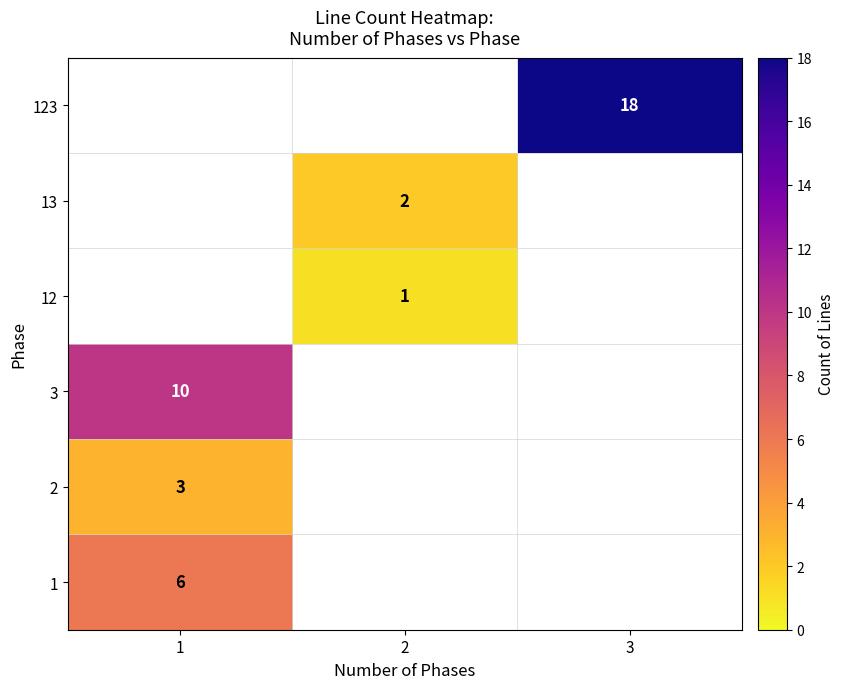

True or false: 3 has a value of 10 at 1.

True